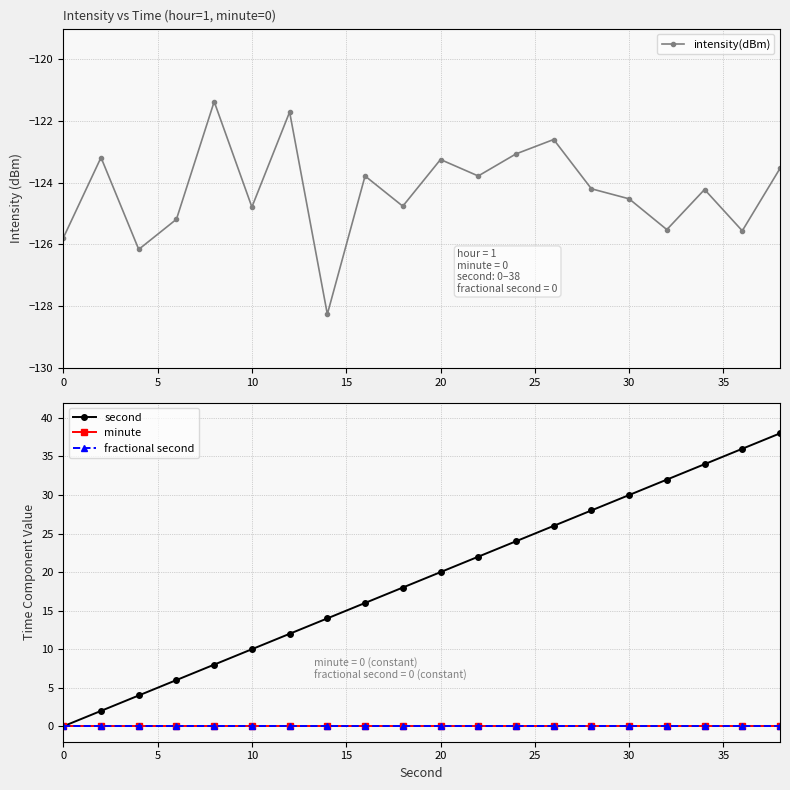

Is this an area chart (filled region under the line)?

No